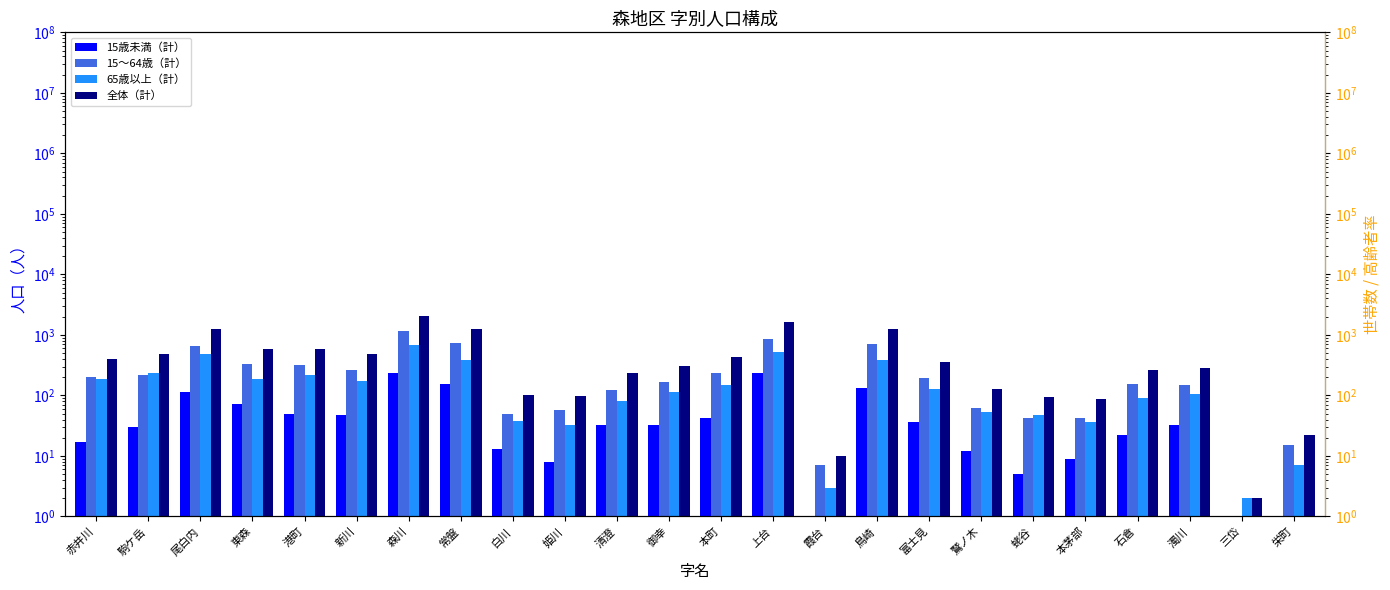

At which label does 15歳未満（計） reach its minimum?

霞台